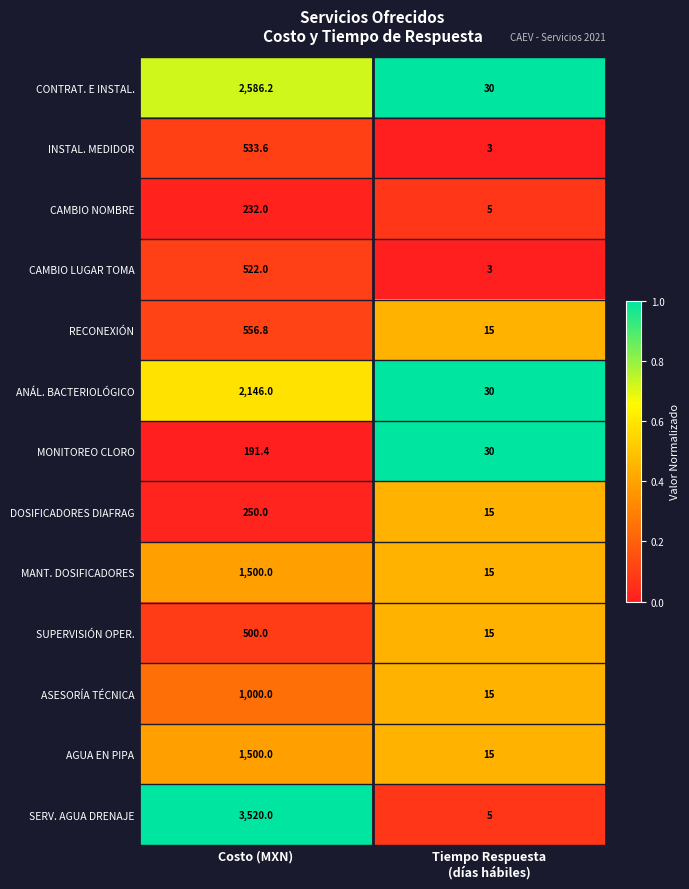

Which series has the largest total across all categories?

SERV. AGUA DRENAJE